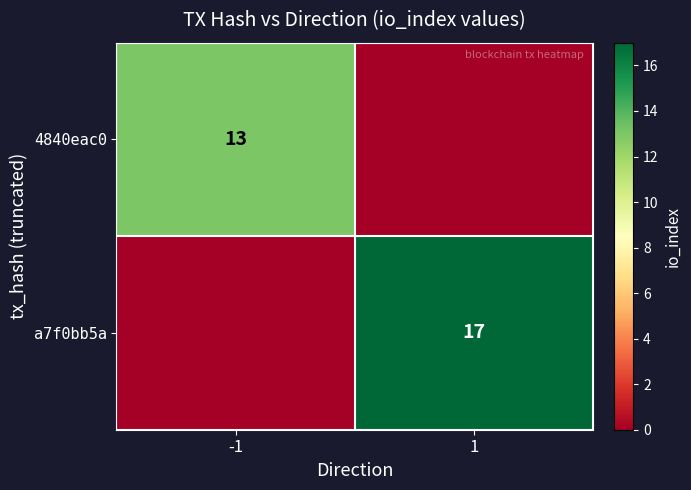

True or false: a7f0bb5a has a value of 4 at 1.

False